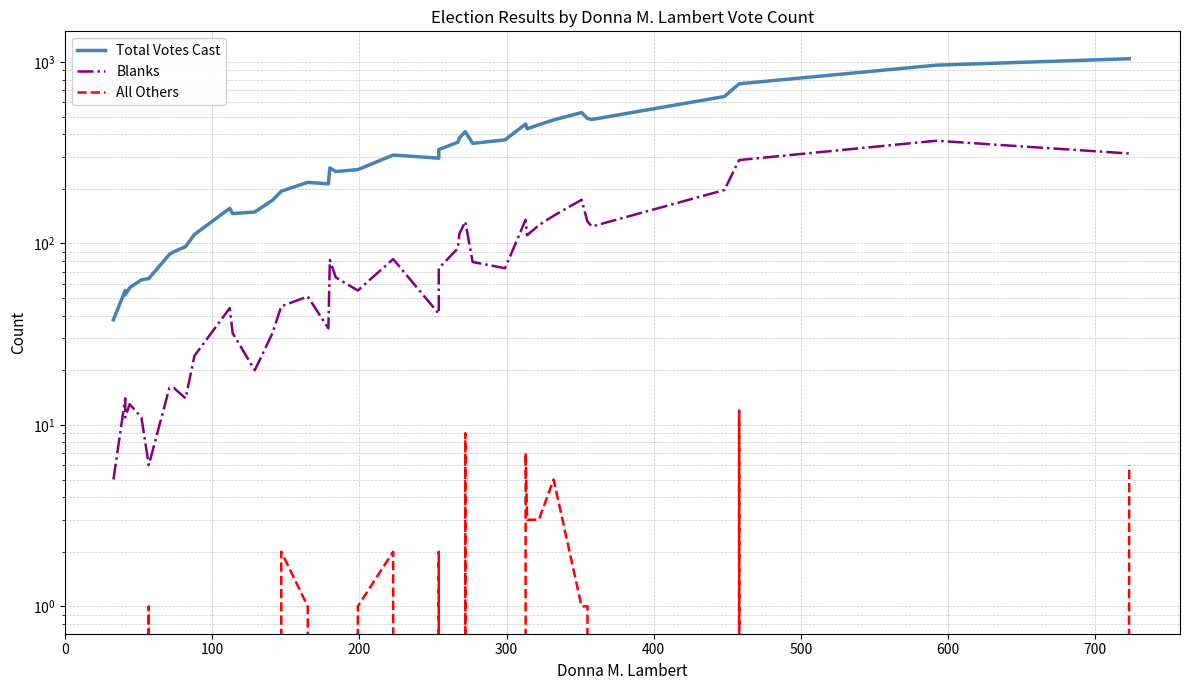

Which series has the largest range (max minus min)?

Total Votes Cast